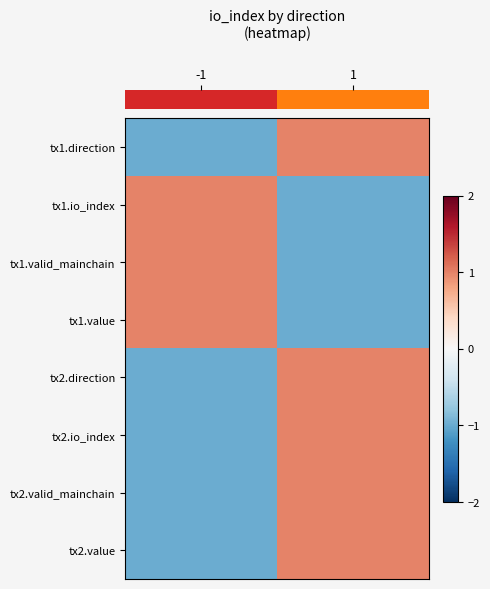

What is the smallest value displayed?

-1.0